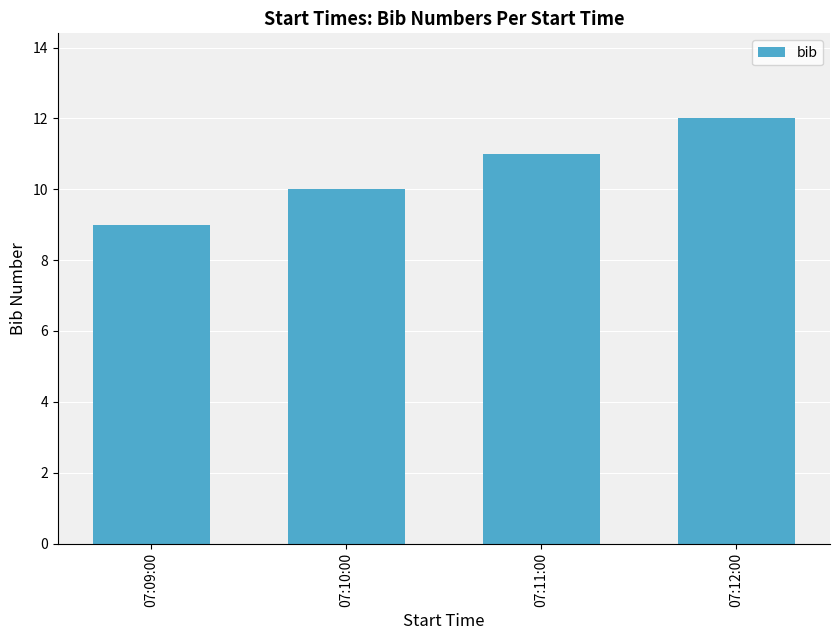

Read the value at 07:11:00.

11